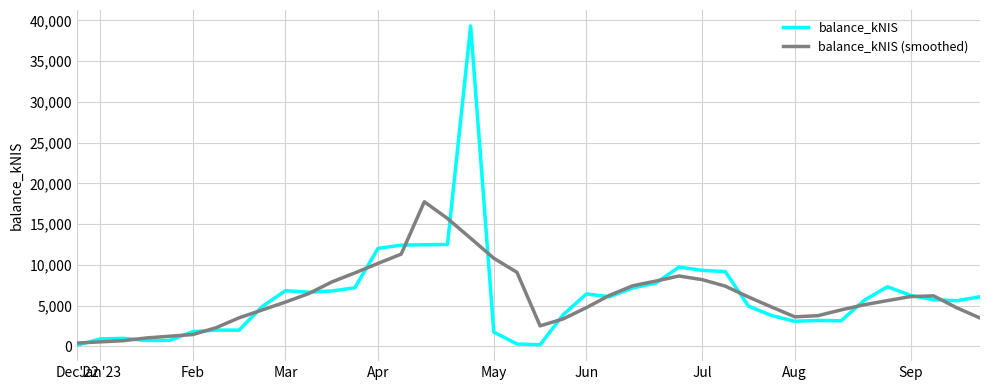

How many values in the balance_kNIS (smoothed) series exceed 5621?

20